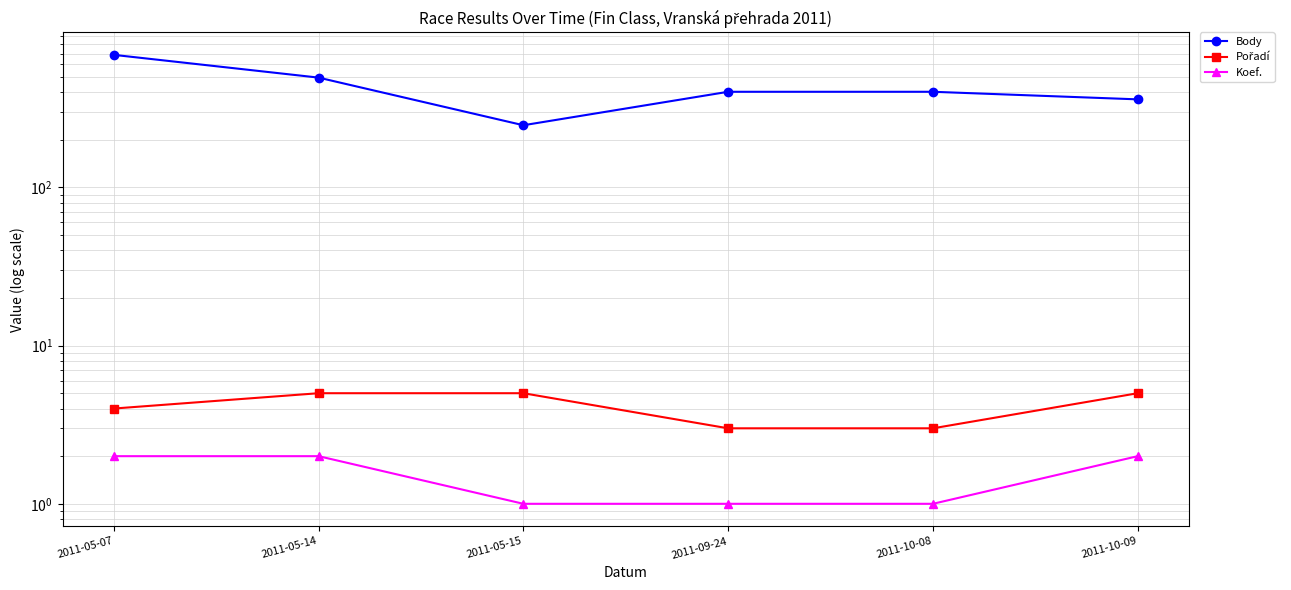

Which series changed the most between 2011-05-07 and 2011-05-15?

Body